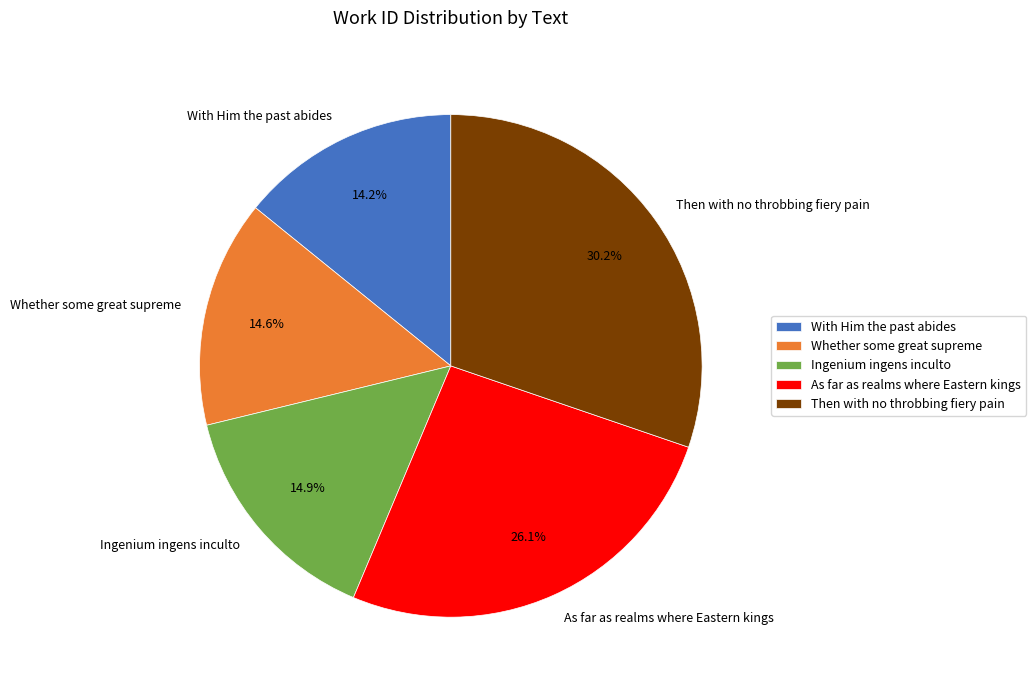

Is there a majority slice in this chart?

No